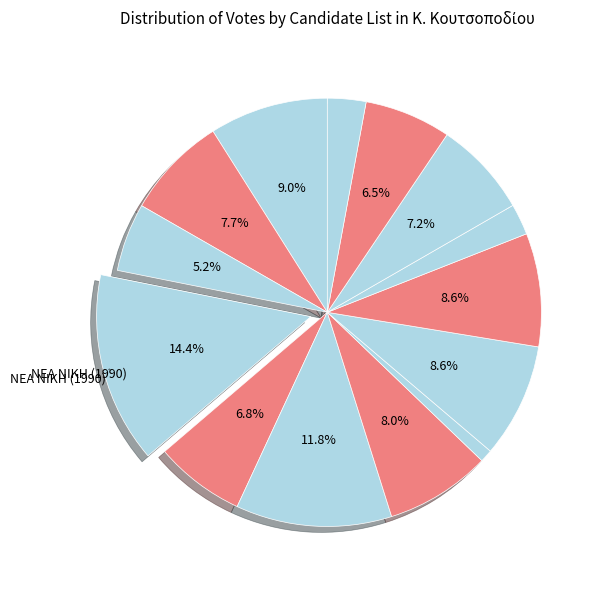

Count the number of slices in the pie.

14